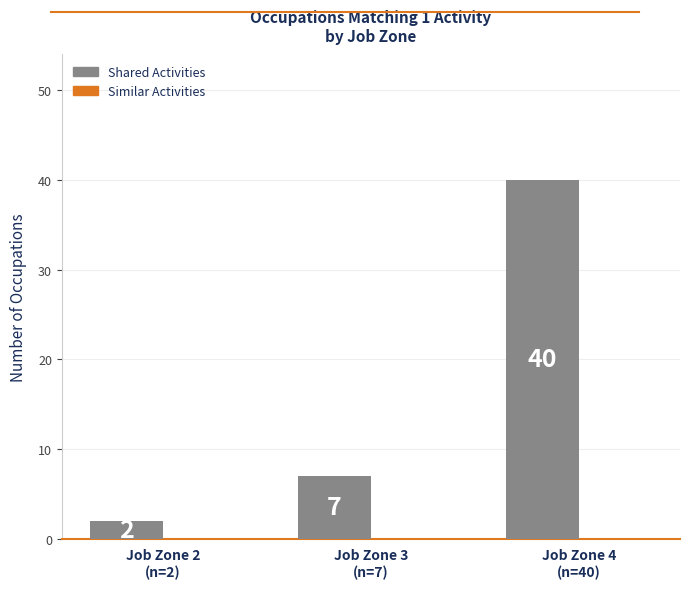

Which label corresponds to the smallest value in the chart?

Job Zone 2
(n=2)